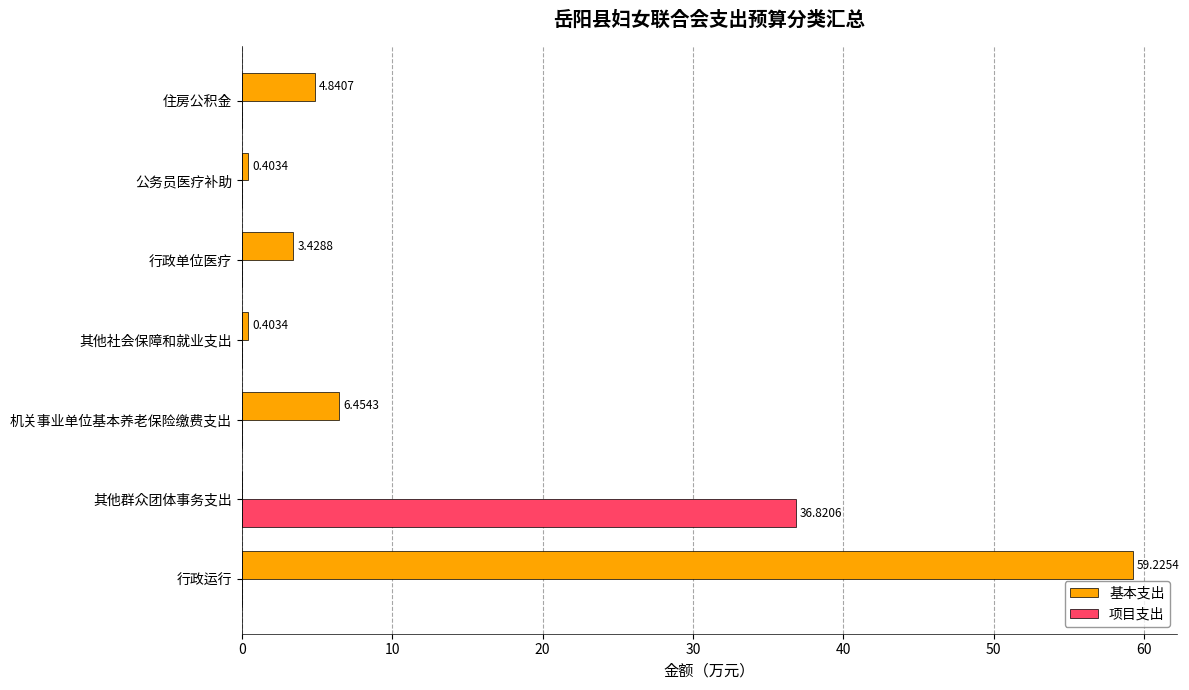

What is the greatest value displayed?

59.2